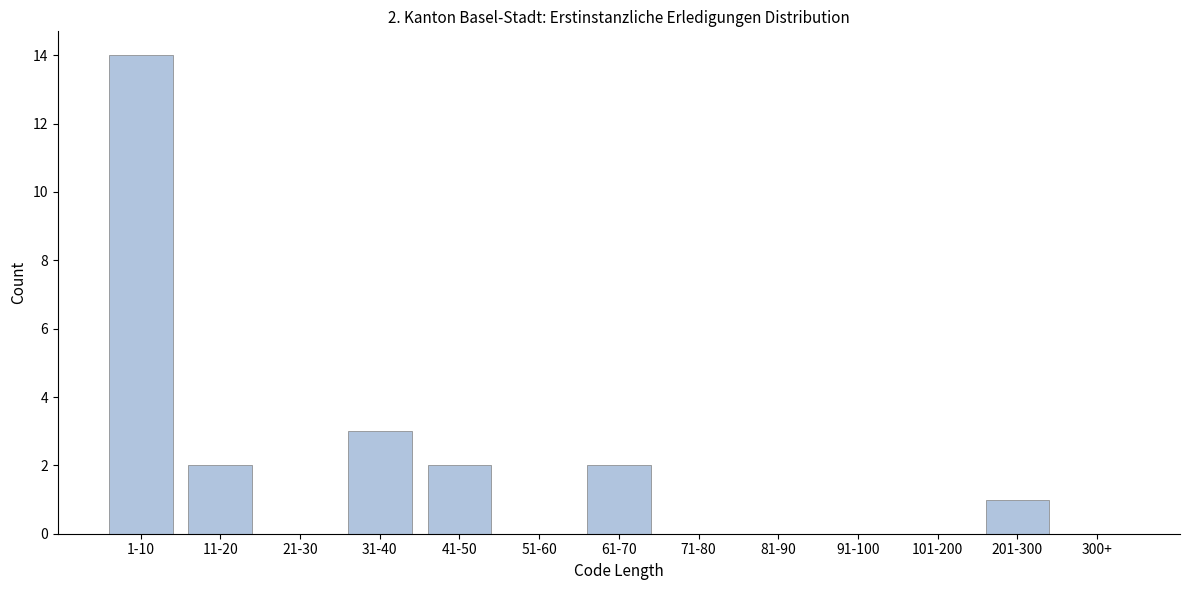

Reading left to right, list all the values displayed in this chart.

1-10=14	11-20=2	21-30=0	31-40=3	41-50=2	51-60=0	61-70=2	71-80=0	81-90=0	91-100=0	101-200=0	201-300=1	300+=0